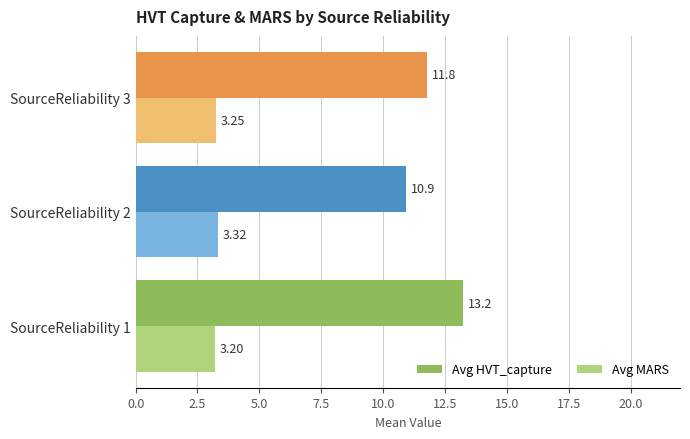

Which series changed the most between SourceReliability 1 and SourceReliability 2?

Avg HVT_capture